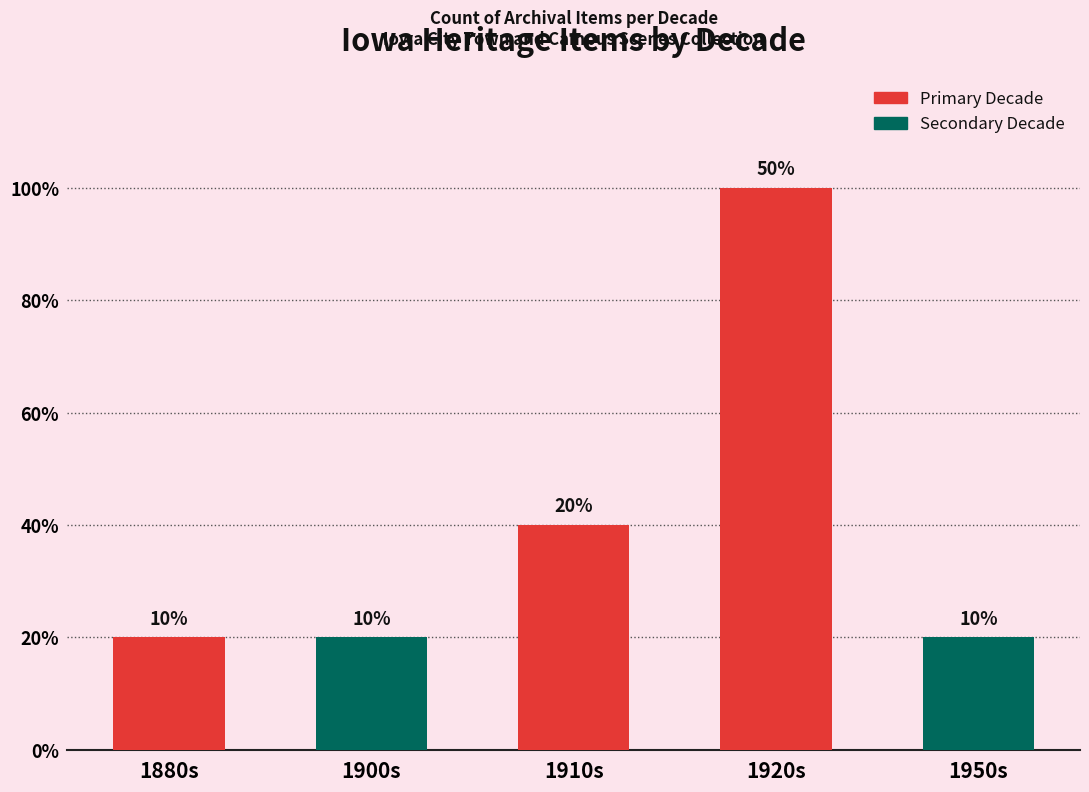

What is the difference between the values at 1910s and 1950s?

1